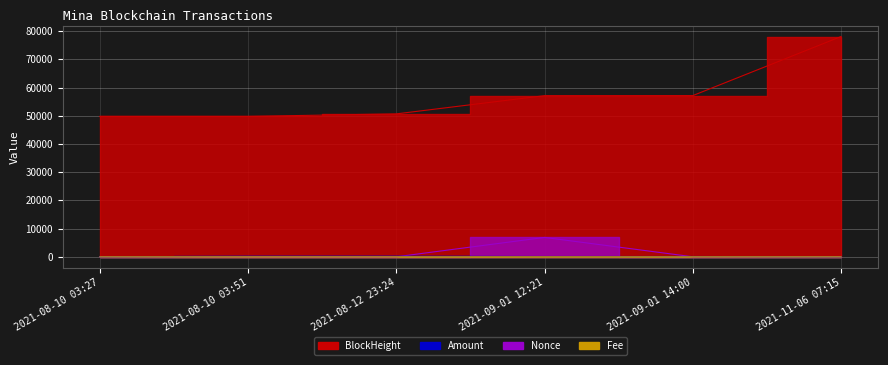

True or false: Fee has more than 0 interior local peaks.

True